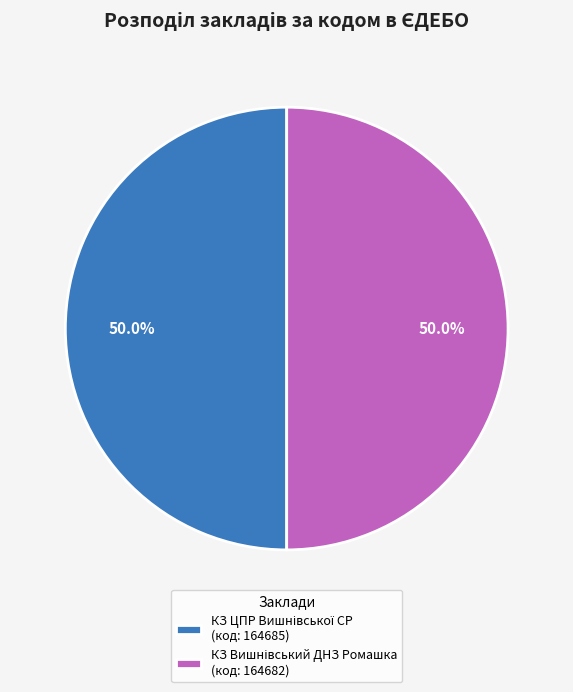

Rank the categories by value from highest to lowest.

КЗ ЦПР Вишнівської СР, КЗ Вишнівський ДНЗ Ромашка